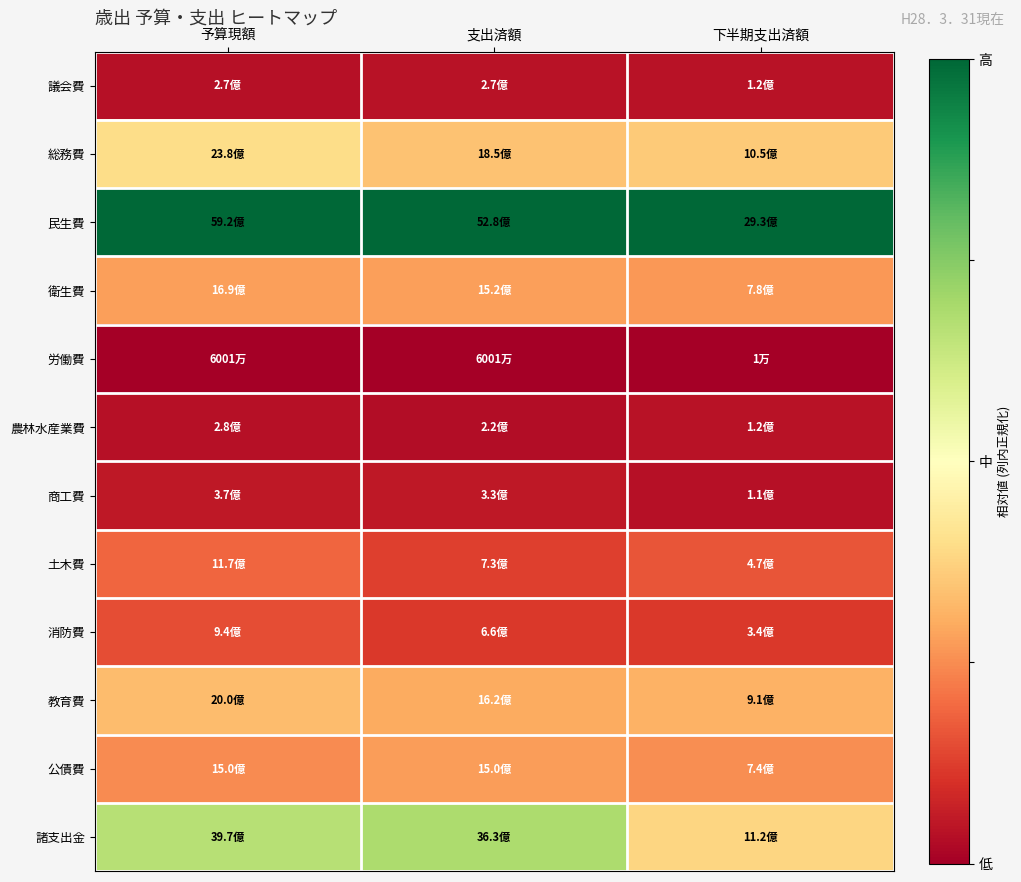

Rank the series by their maximum value, from lowest to highest.

労働費, 農林水産業費, 議会費, 商工費, 消防費, 土木費, 公債費, 衛生費, 教育費, 総務費, 諸支出金, 民生費